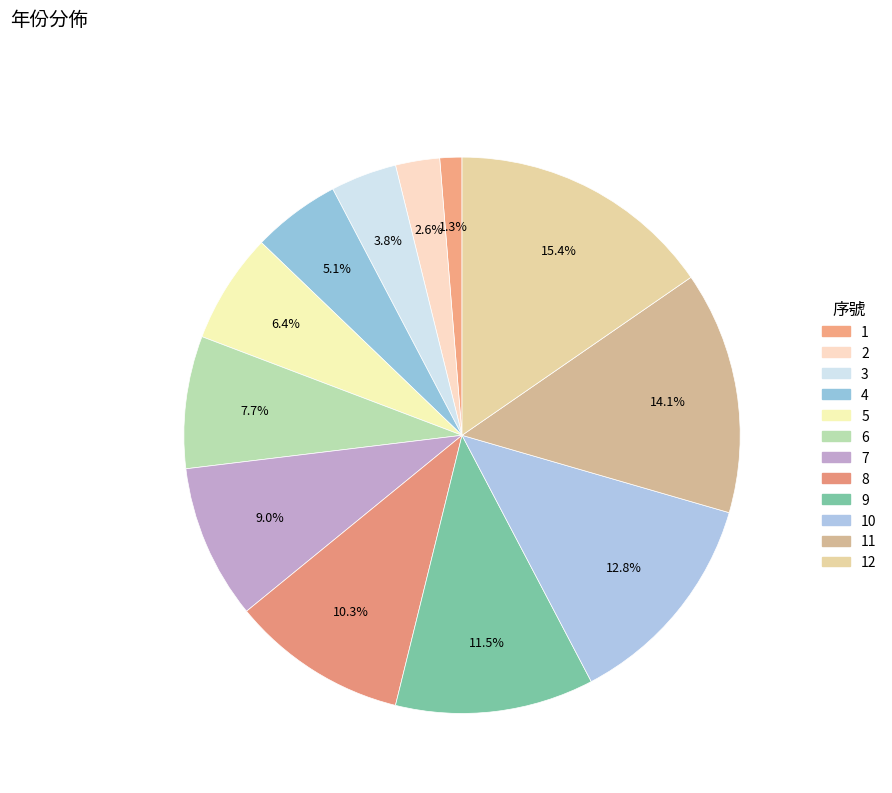

To the nearest percent, what portion does 11 represent?

14%